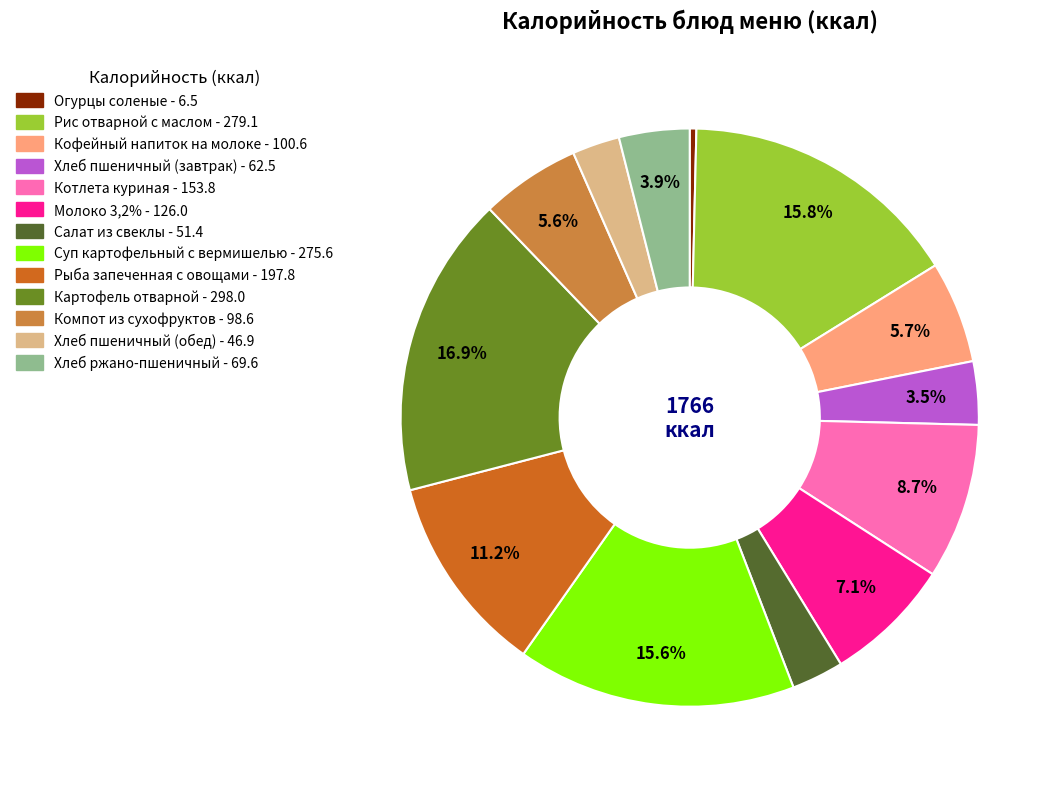

What percentage is the Компот из сухофруктов slice, to the nearest percent?

6%